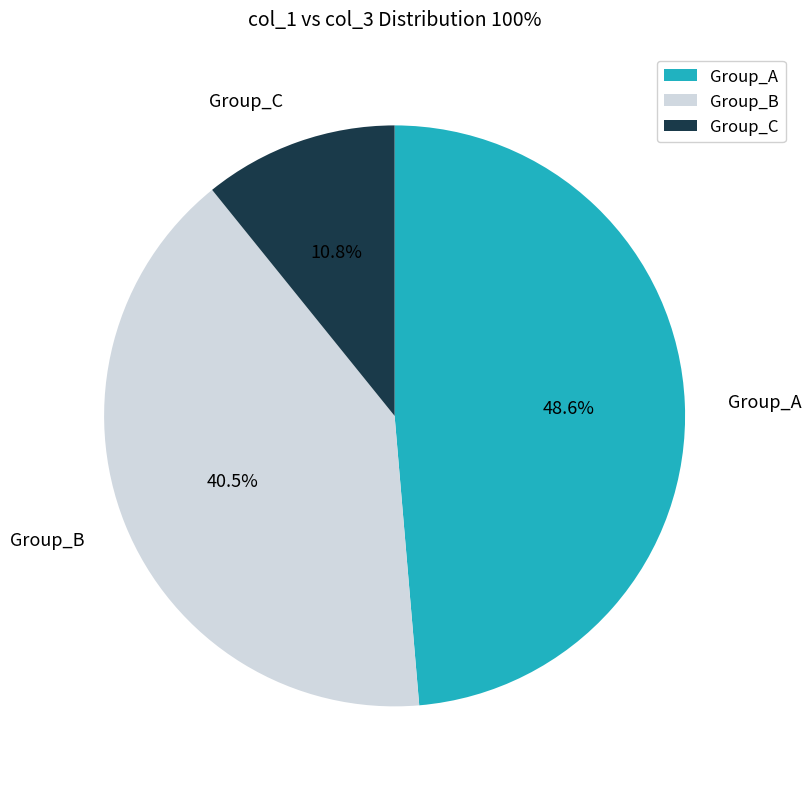

Combined, do Group_C and Group_B account for over 50%?

Yes